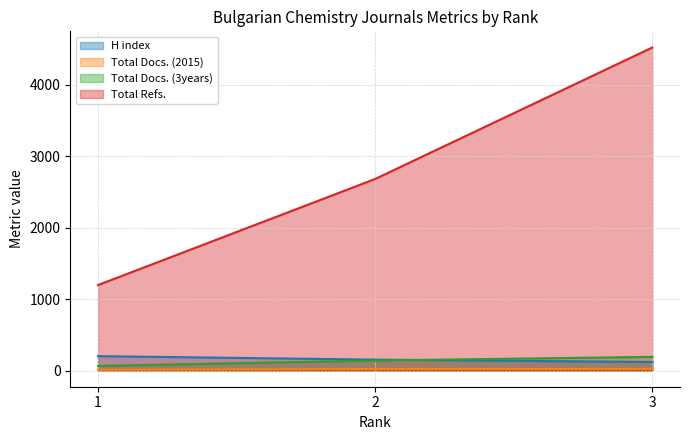

How many lines are shown in the chart?

4